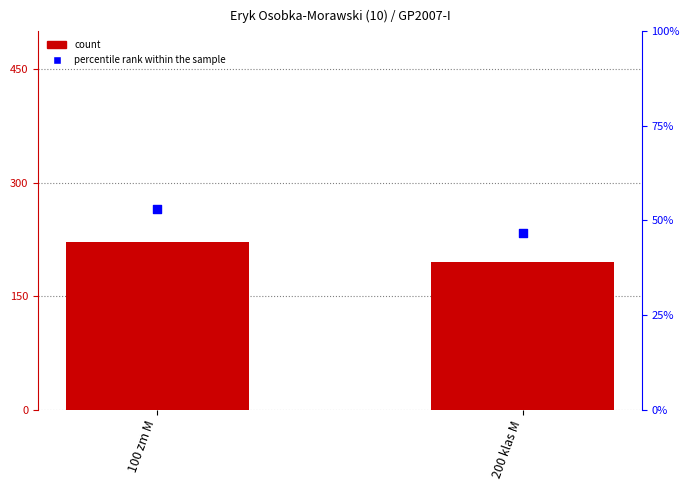

At which category is the sum across all series the highest?

100 zm M